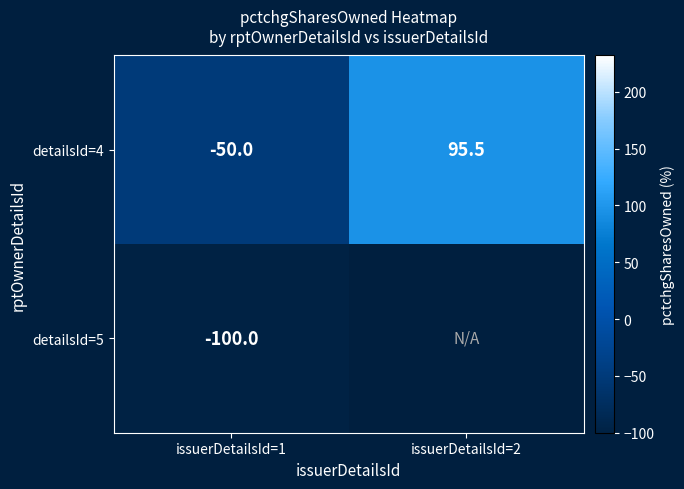

Which has a higher value, issuerDetailsId=2 or issuerDetailsId=1?

issuerDetailsId=2